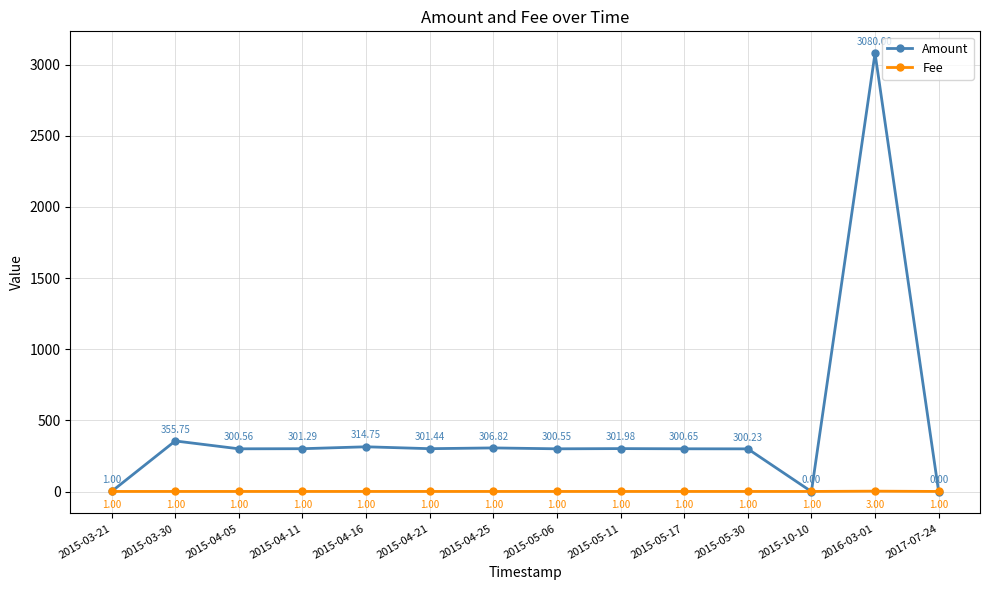

How many values in the Fee series exceed 1?

1